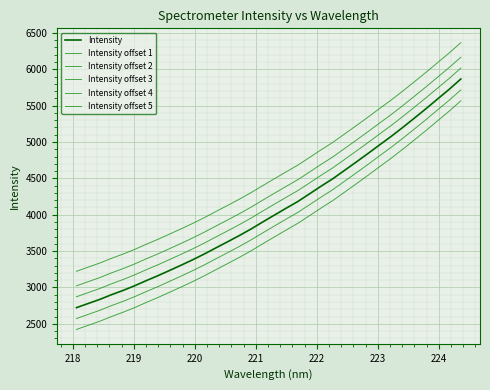

Is this an area chart (filled region under the line)?

No